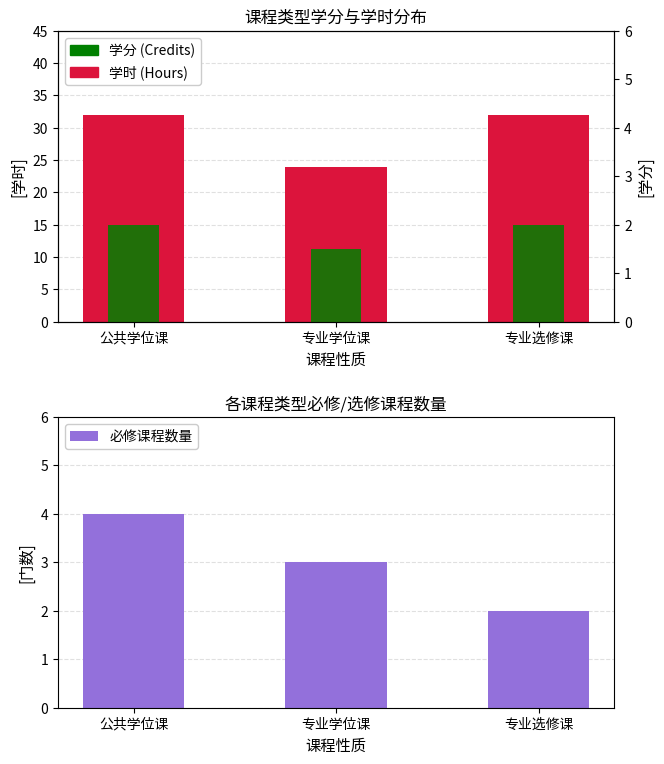

The 学时 (Hours) series shows 32.0 at 专业选修课. True or false?

True